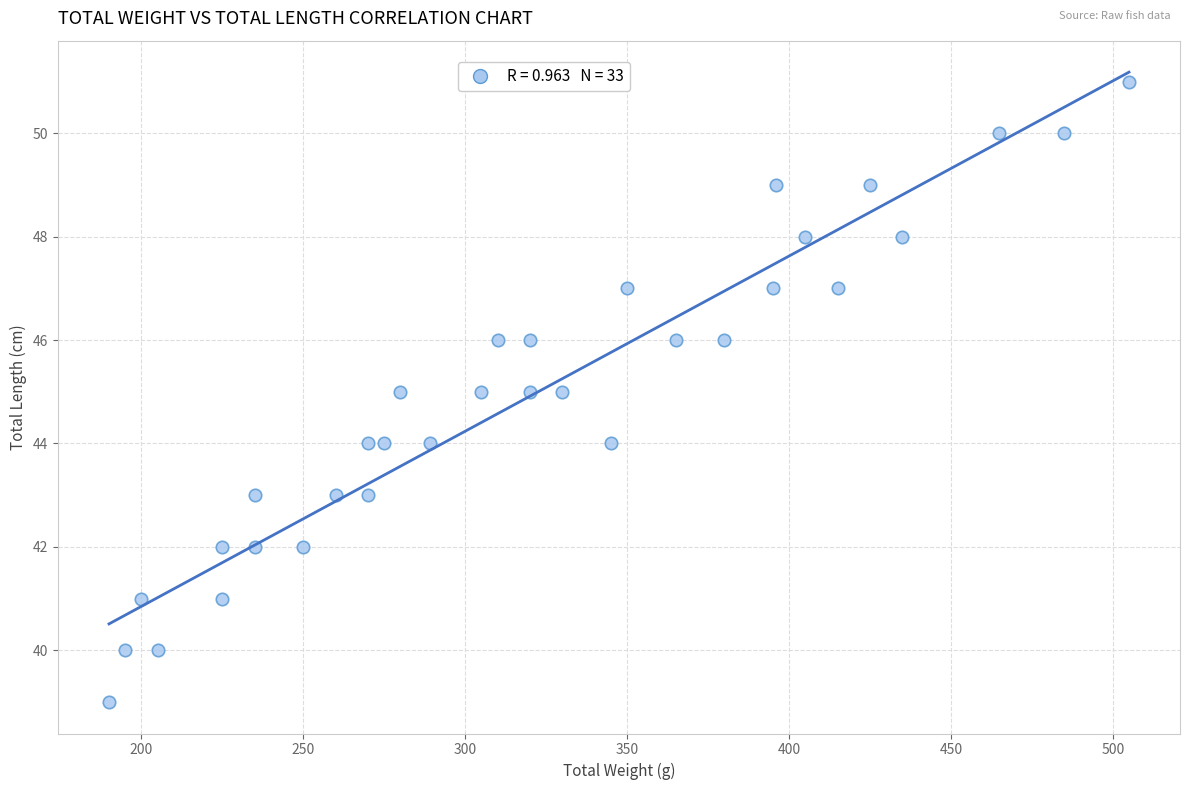

What is the range of Y values (max minus min)?

12